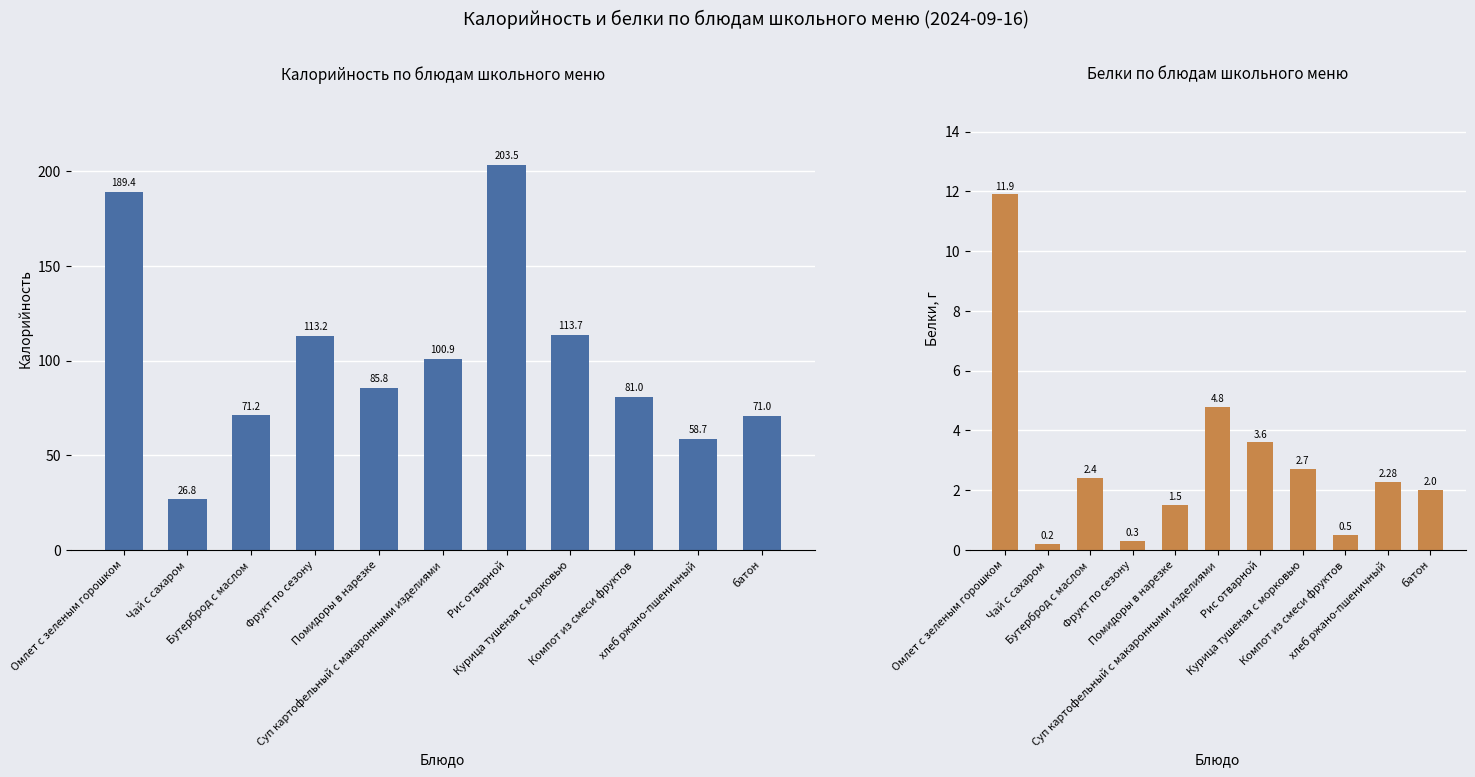

At how many categories does at least one series exceed 29?

10